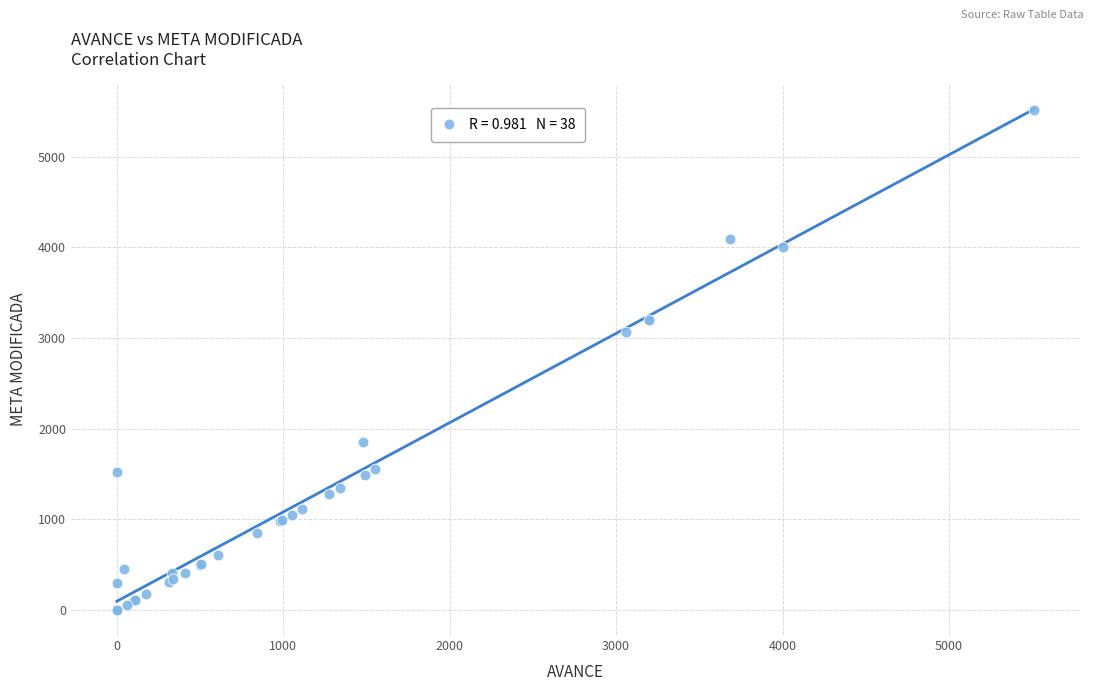

What Y value in the scatter plot is closest to 2756?

3062.0